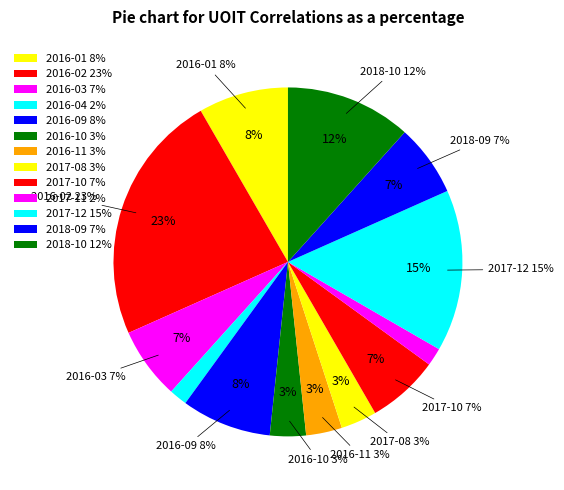

Which category has the biggest portion of the pie?

2016-02